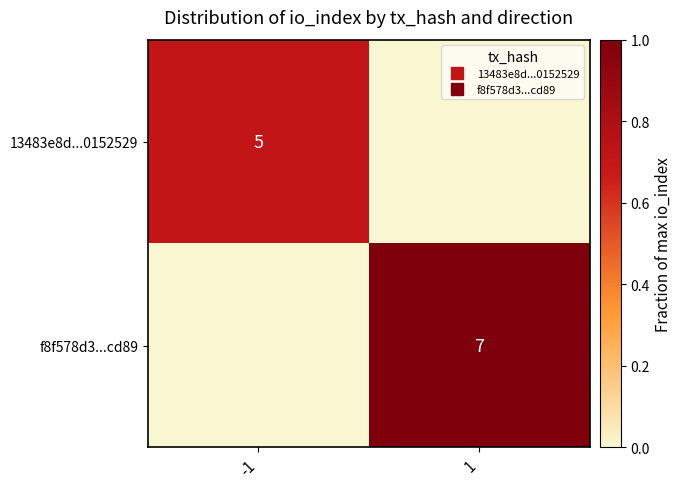

At which label is 13483e8d...0152529 closest to 0?

1